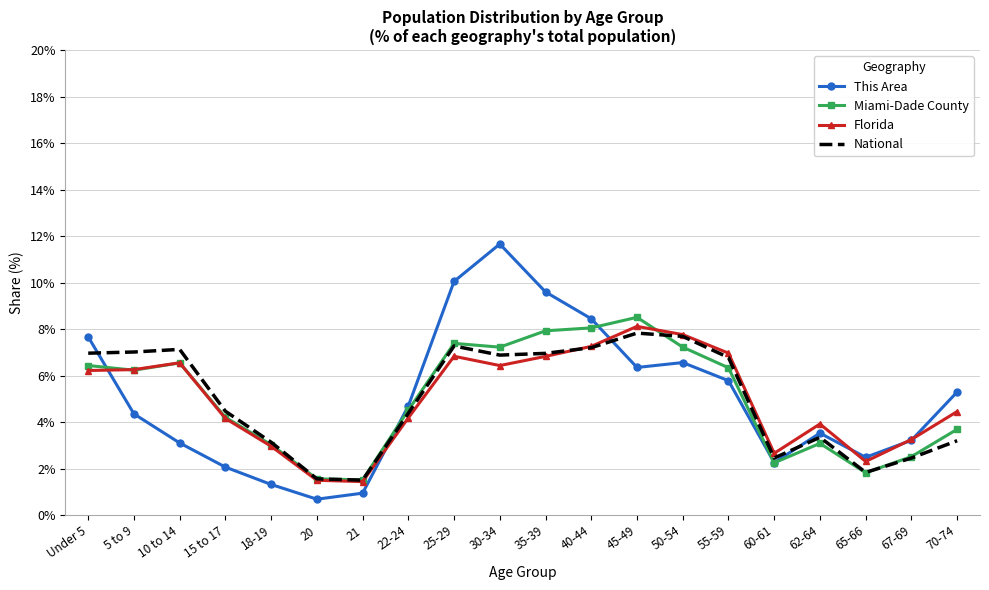

What position from the left is 70-74?

20